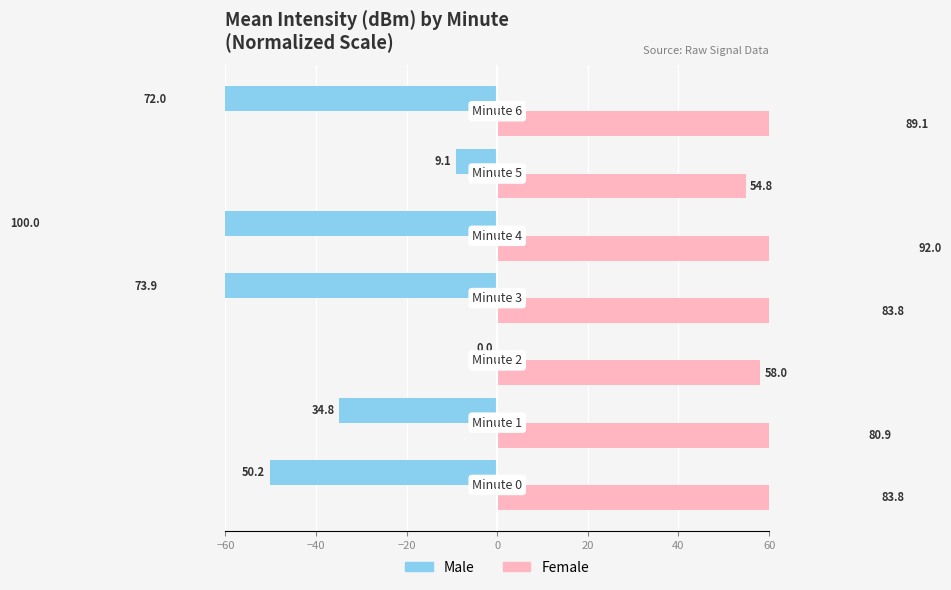

What is the difference between the maximum and minimum values in the Male series?

100.0